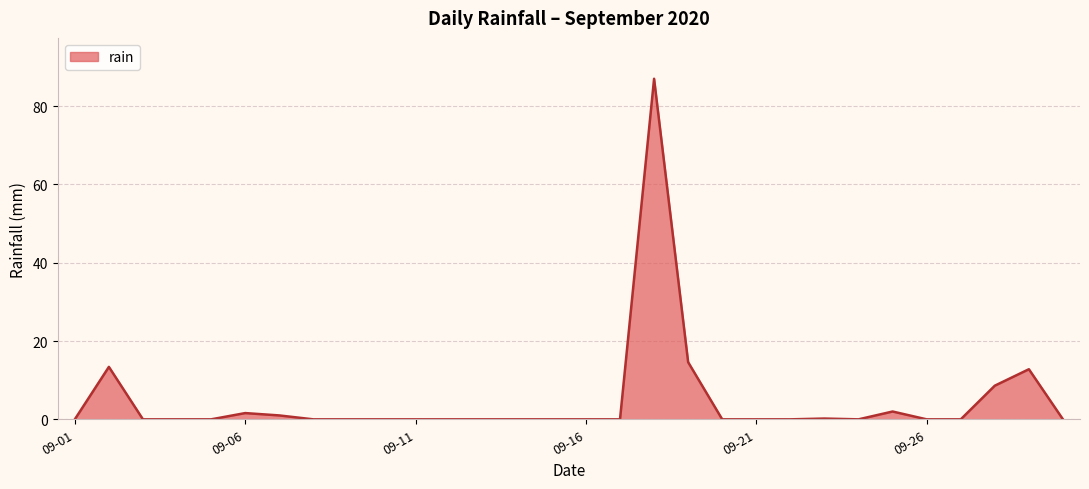

What is the difference between the maximum and minimum values?

87.0